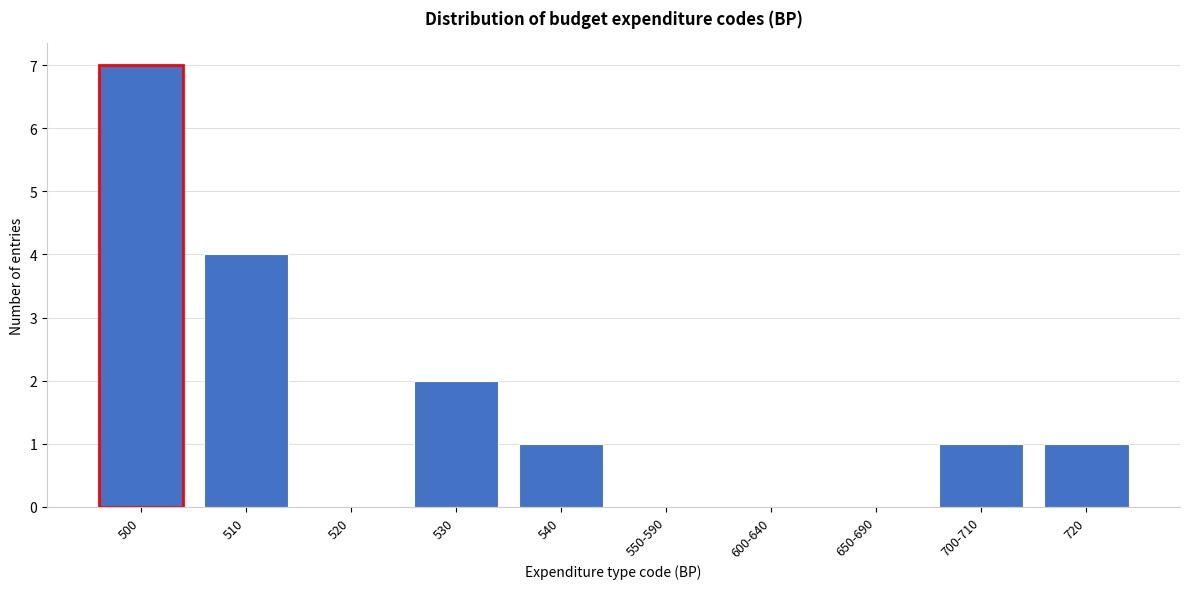

Reading left to right, what are all the values shown in this chart?

500=7	510=4	520=0	530=2	540=1	550-590=0	600-640=0	650-690=0	700-710=1	720=1